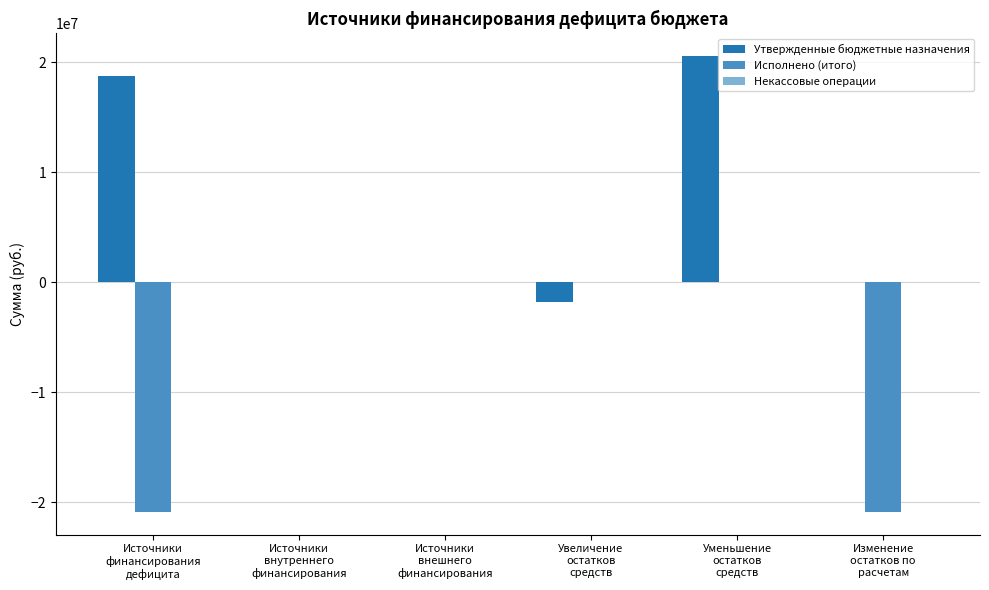

Is the value of Исполнено (итого) at Изменение
остатков по
расчетам greater than the value of Утвержденные бюджетные назначения at Источники
внутреннего
финансирования?

No